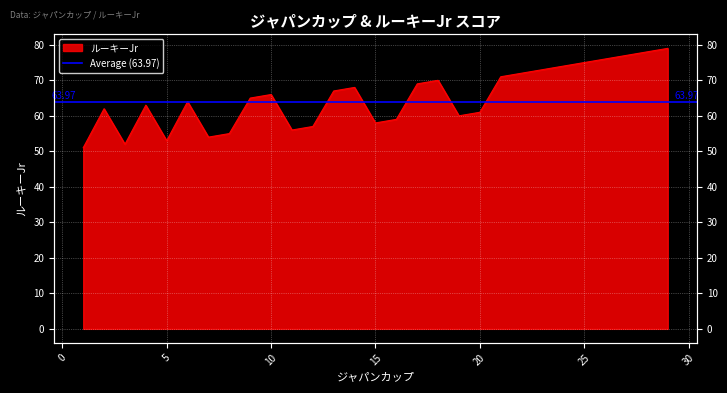

Read the value at 19.

60